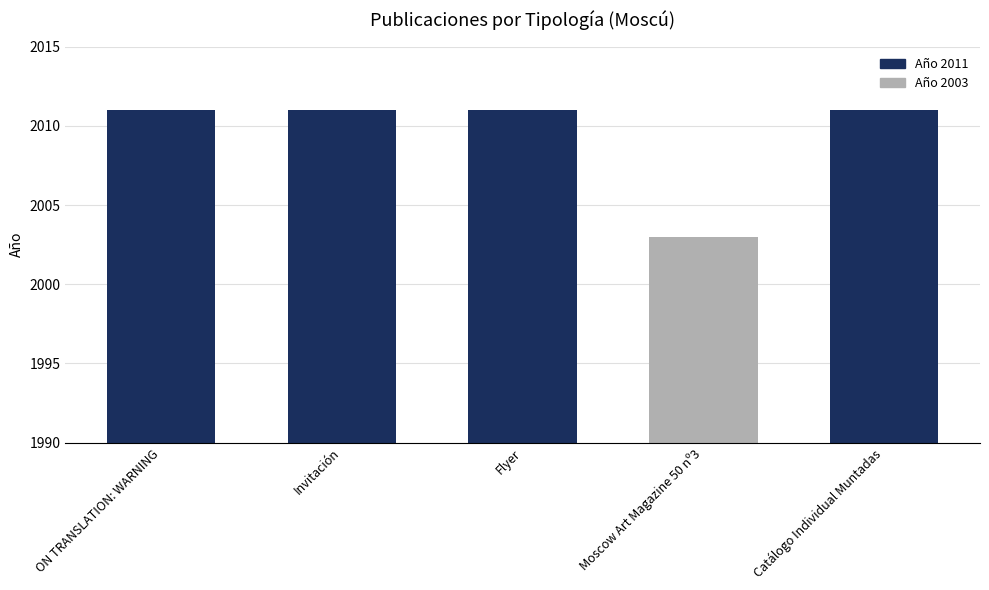

What is the value of the 4th bar from the left?

2003